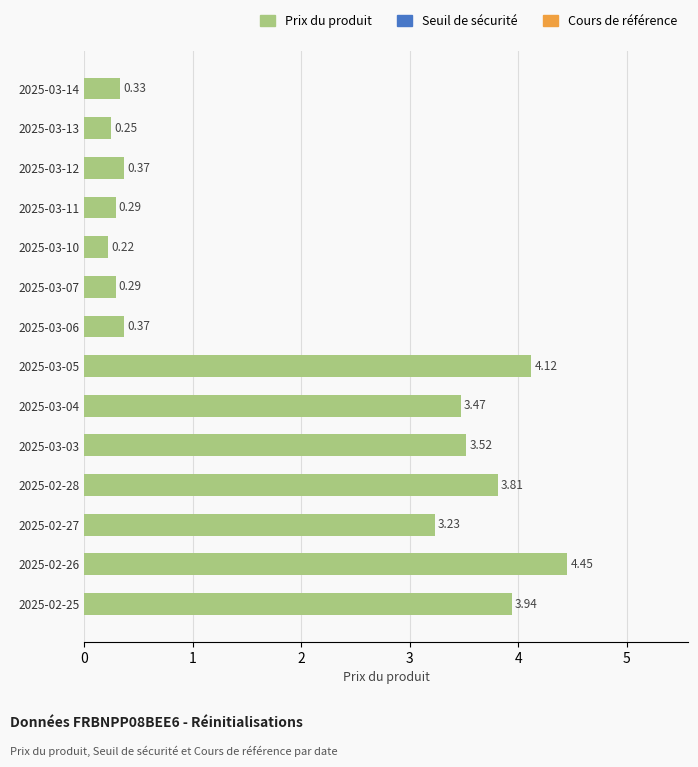

Between 2025-03-03 and 2025-03-06, which is larger?

2025-03-03